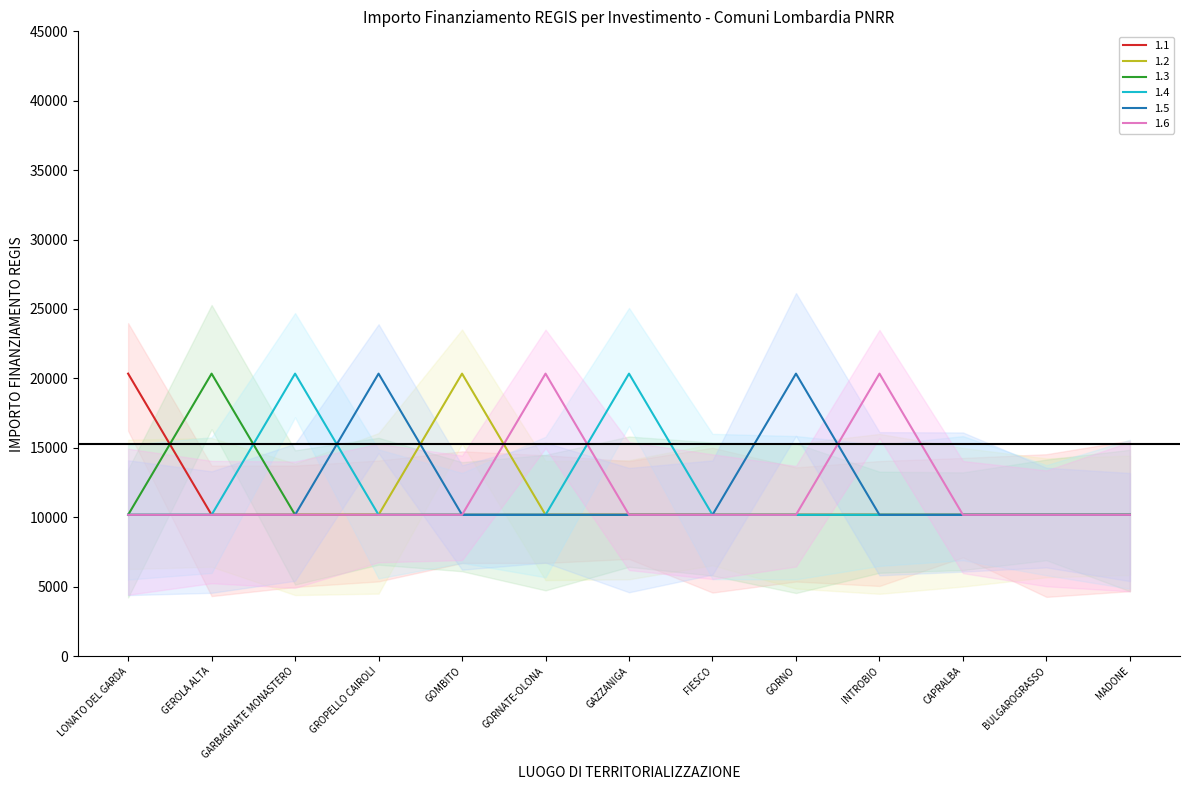

What is the sum of all 1.6 values?

152580